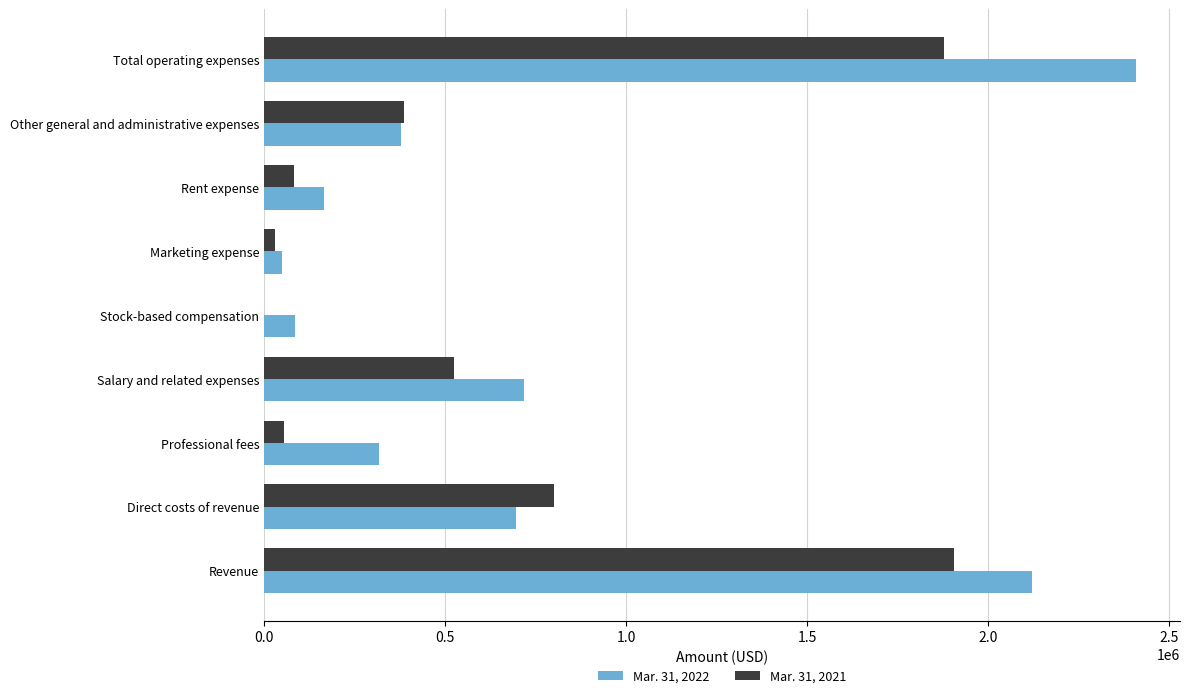

At which label is Mar. 31, 2021 closest to 952669?

Direct costs of revenue